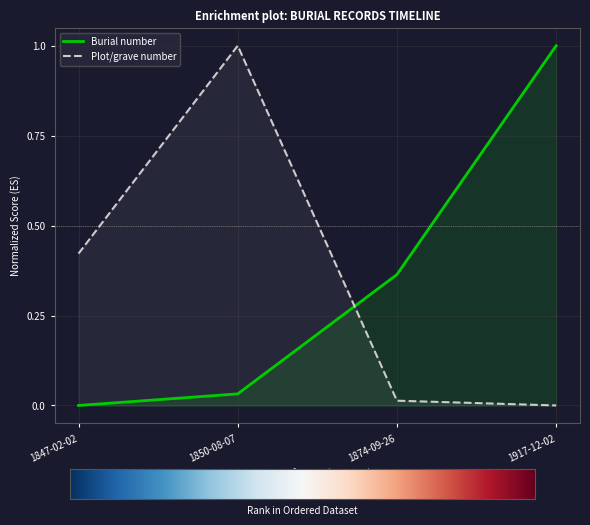

What is the label of the 4th point from the right?

1847-02-02